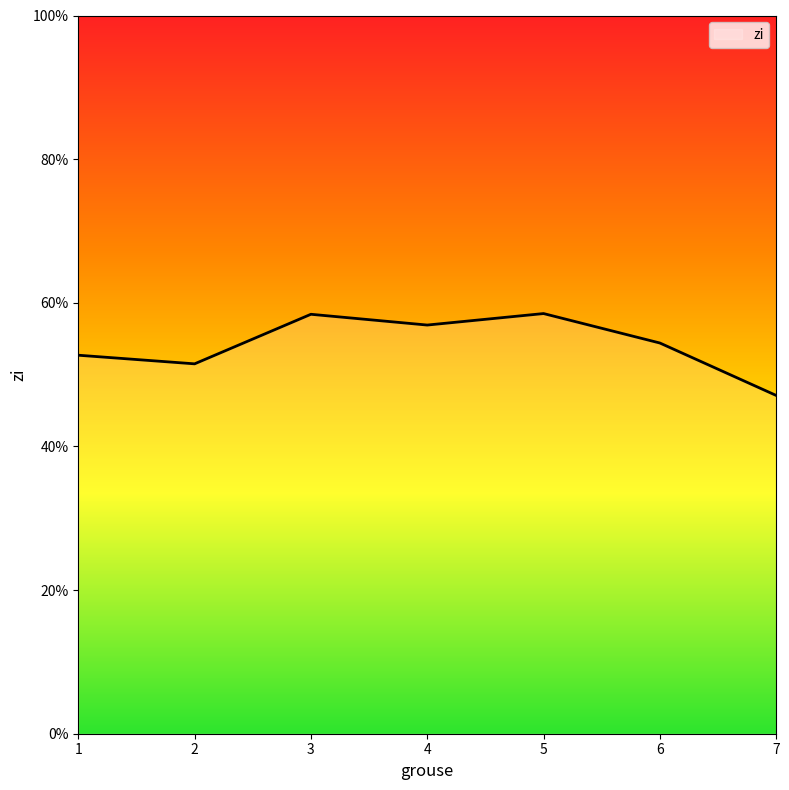

At which category does the chart reach its minimum across all series?

7